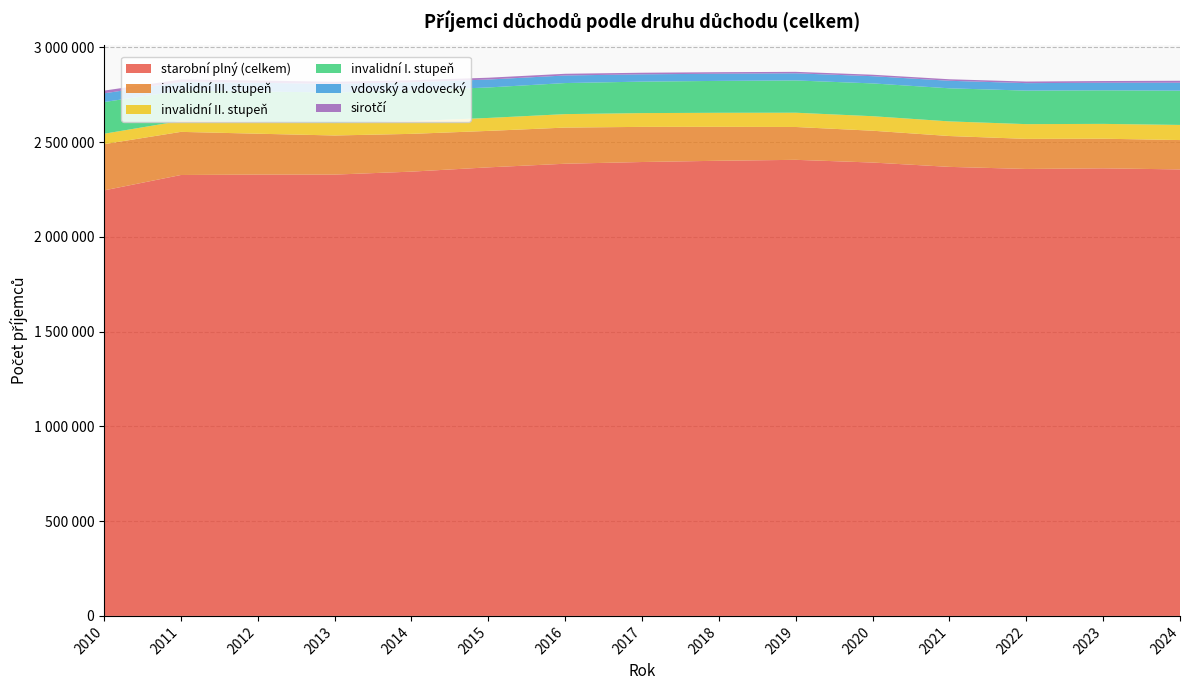

Reading left to right, list all the values displayed in this chart.

starobní plný (celkem): 2010=2245707	2011=2326984	2012=2329054	2013=2329050	2014=2344718	2015=2367307	2016=2386432	2017=2395517	2018=2402119	2019=2407043	2020=2392704	2021=2369826	2022=2358855	2023=2362160	2024=2356453
invalidní III. stupeň: 2010=244048	2011=227640	2012=215840	2013=206484	2014=199377	2015=192408	2016=190837	2017=185457	2018=179108	2019=173364	2020=167979	2021=162822	2022=158788	2023=156409	2024=154947
invalidní II. stupeň: 2010=54973	2011=58034	2012=62612	2013=65616	2014=67264	2015=68363	2016=71031	2017=72708	2018=74110	2019=75278	2020=76626	2021=77240	2022=77812	2023=78203	2024=79864
invalidní I. stupeň: 2010=167308	2011=159359	2012=160057	2013=161314	2014=161657	2015=160884	2016=163920	2017=166077	2018=168269	2019=170341	2020=173034	2021=174584	2022=176913	2023=177094	2024=180812
vdovský a vdovecký: 2010=46021	2011=45693	2012=45856	2013=45258	2014=43563	2015=41870	2016=39995	2017=38522	2018=37967	2019=37627	2020=38127	2021=39765	2022=39451	2023=39928	2024=41951
sirotčí: 2010=14325	2011=13163	2012=12166	2013=11271	2014=10426	2015=9576	2016=8950	2017=8416	2018=7961	2019=7771	2020=7775	2021=7994	2022=8330	2023=9081	2024=10346